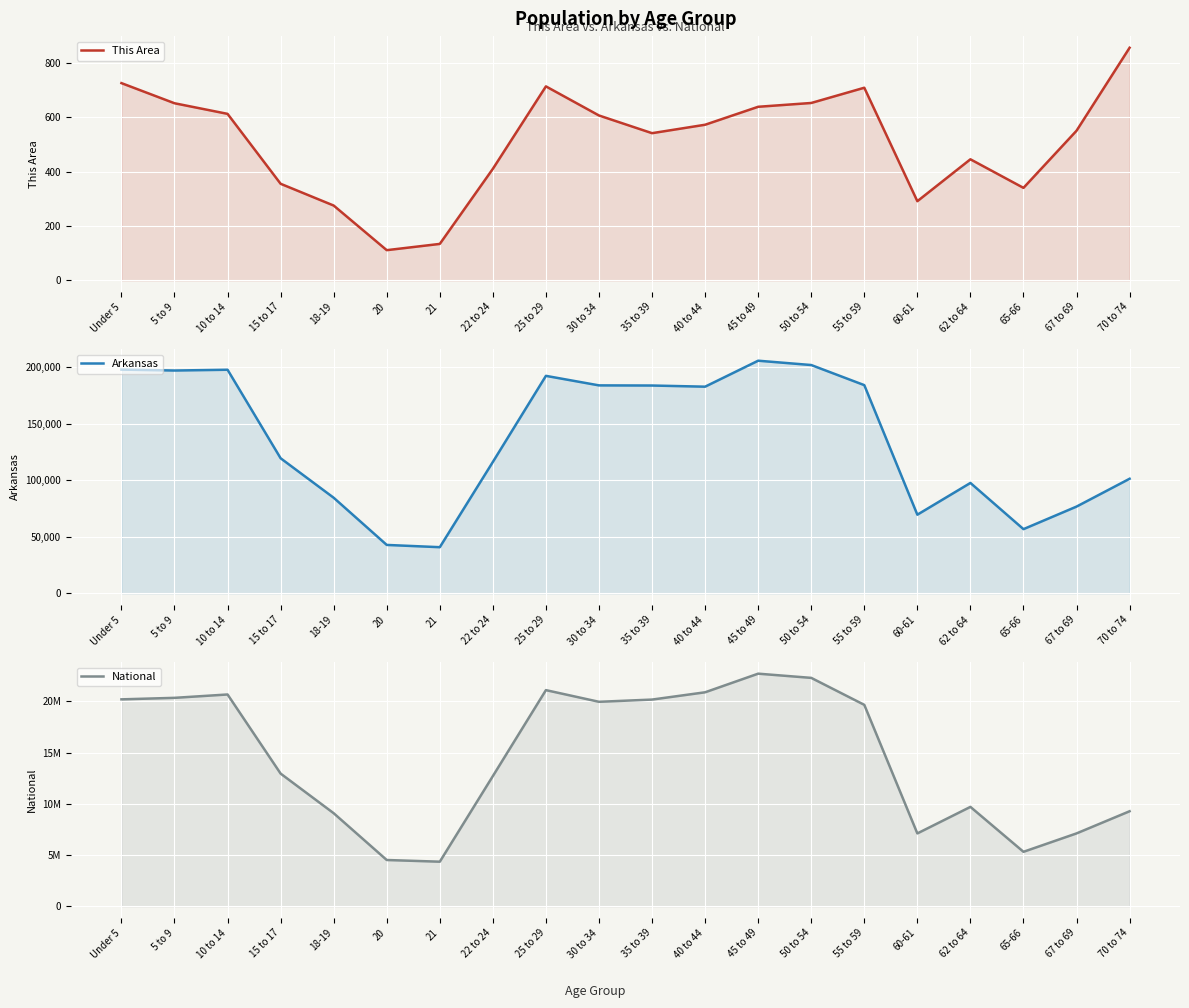

How many values in the Arkansas series are below 182594?

10